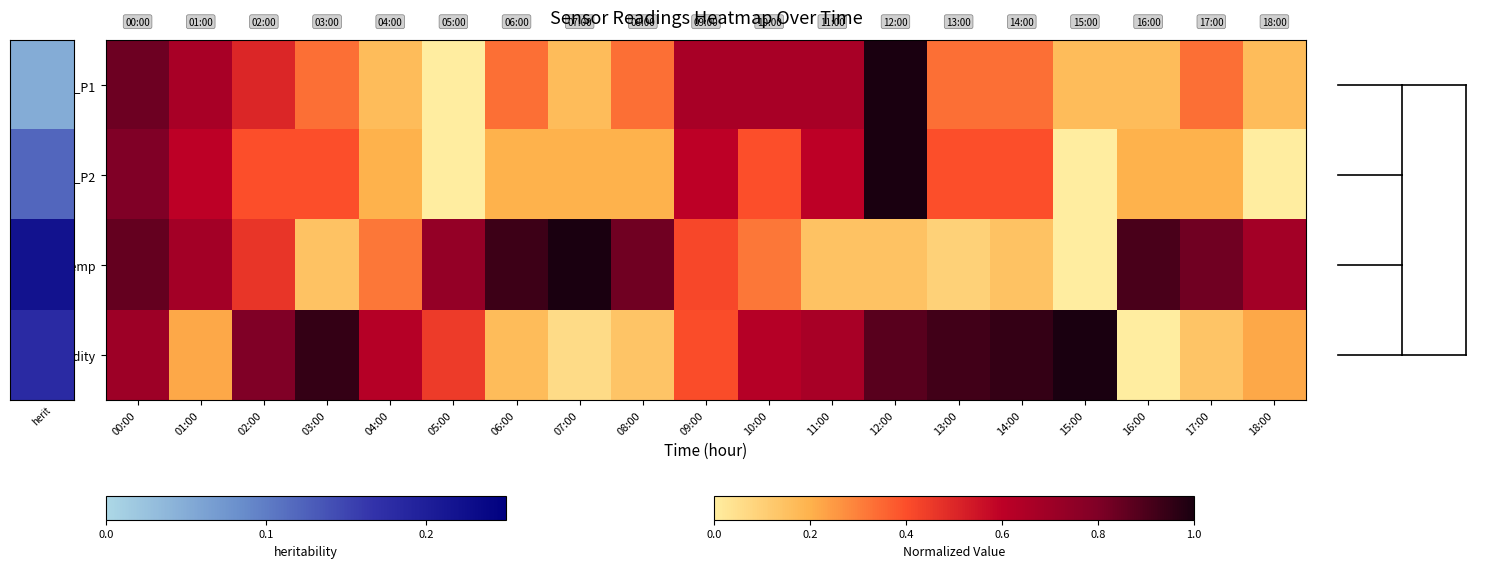

Count the number of data series in this chart.

4